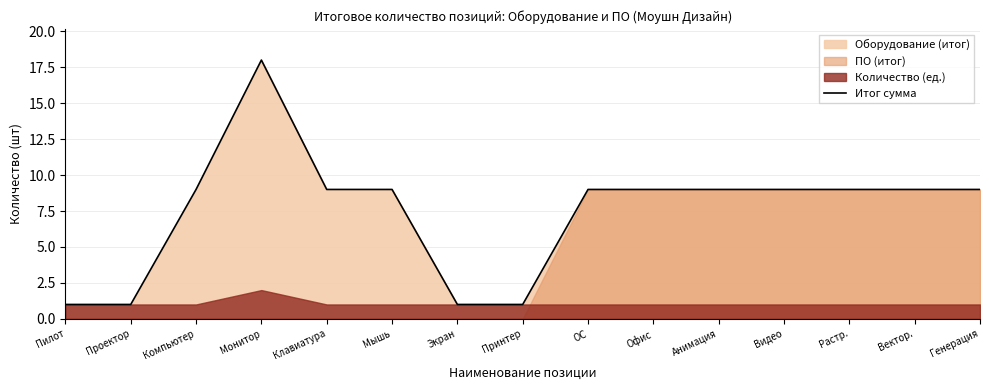

Is it true that the value at Принтер is 1?

True